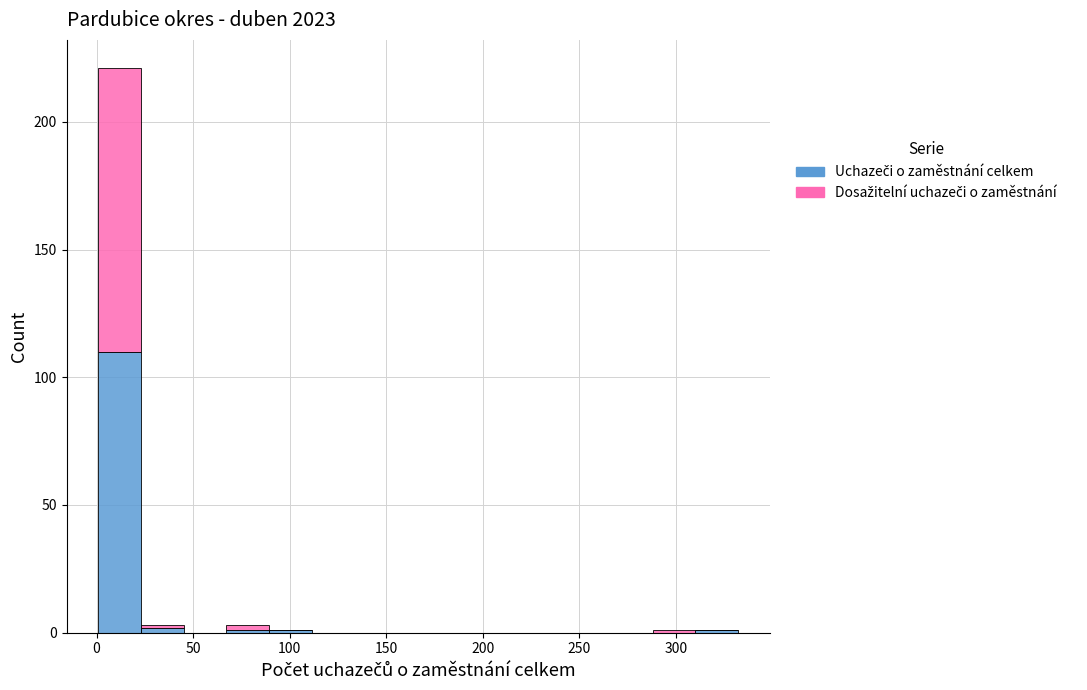

Reading left to right, transcribe this chart: for each stacked bar, give the range it covers on the x-axis and its total height. Neither the bar edges nor the heights are printed on the chart, so give them approximately, as read against the axes.

0 to 25: 220
25 to 45: under 5
45 to 65: 0
65 to 90: under 5
90 to 110: under 5
110 to 135: 0
135 to 155: 0
155 to 180: 0
180 to 200: 0
200 to 220: 0
220 to 245: 0
245 to 265: 0
265 to 290: 0
290 to 310: under 5
310 to 330: under 5